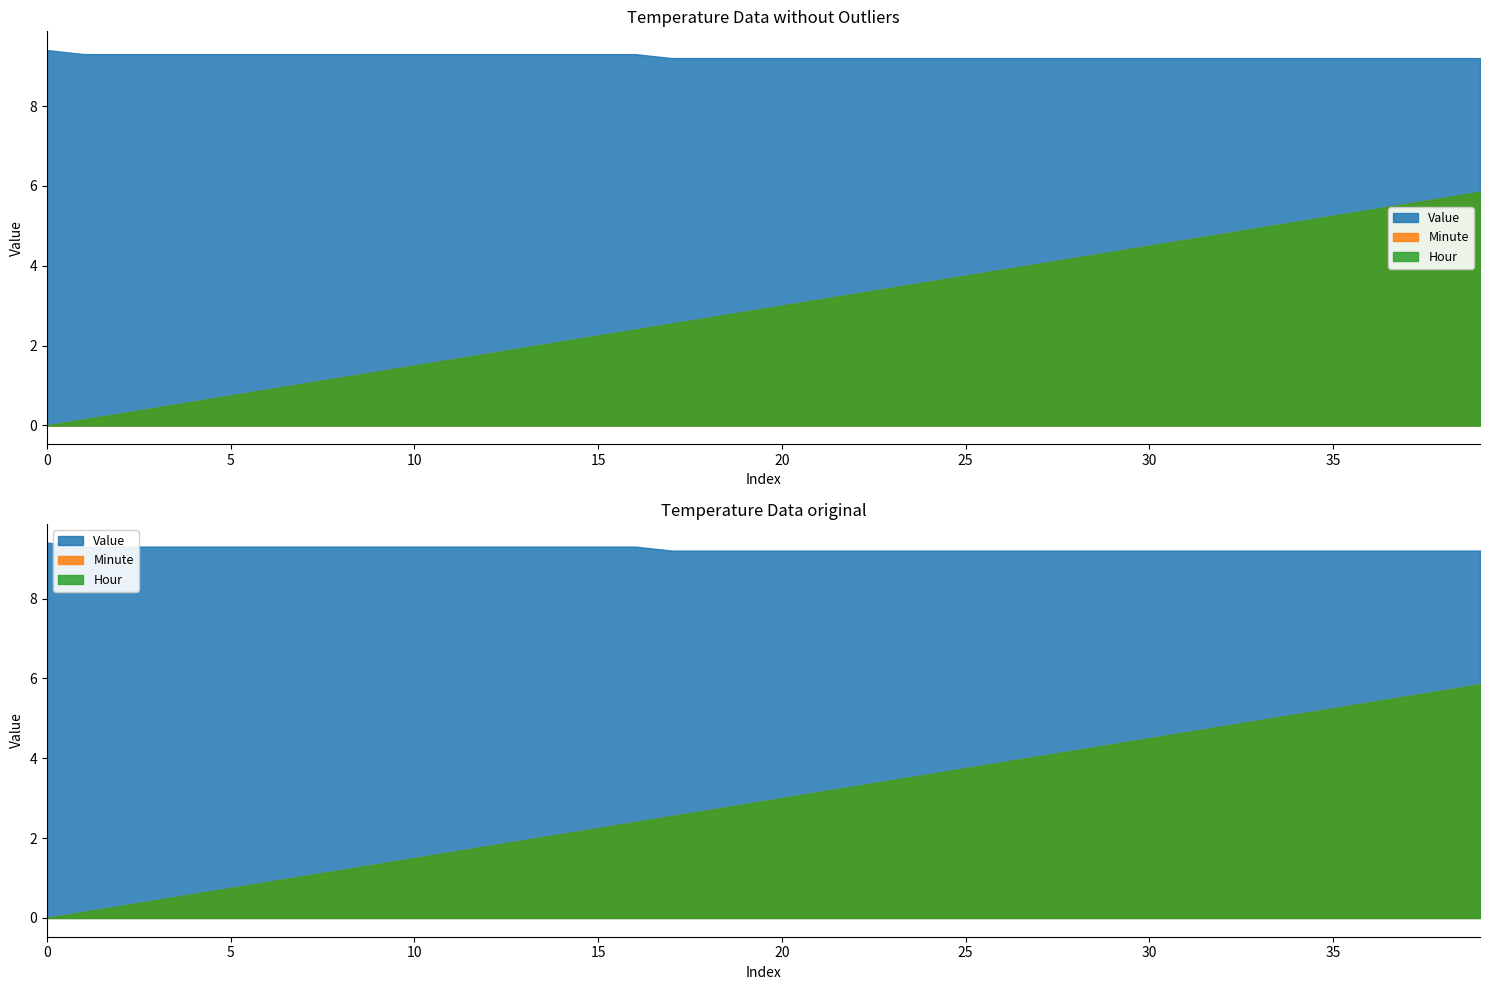

The Value series shows 4.7 at 34. True or false?

False